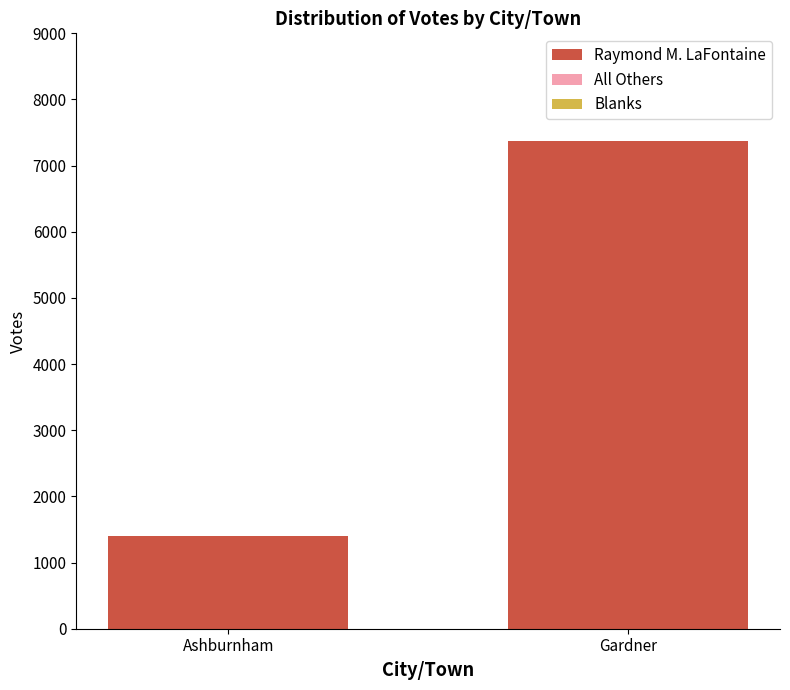

How many bars are there in total?

2